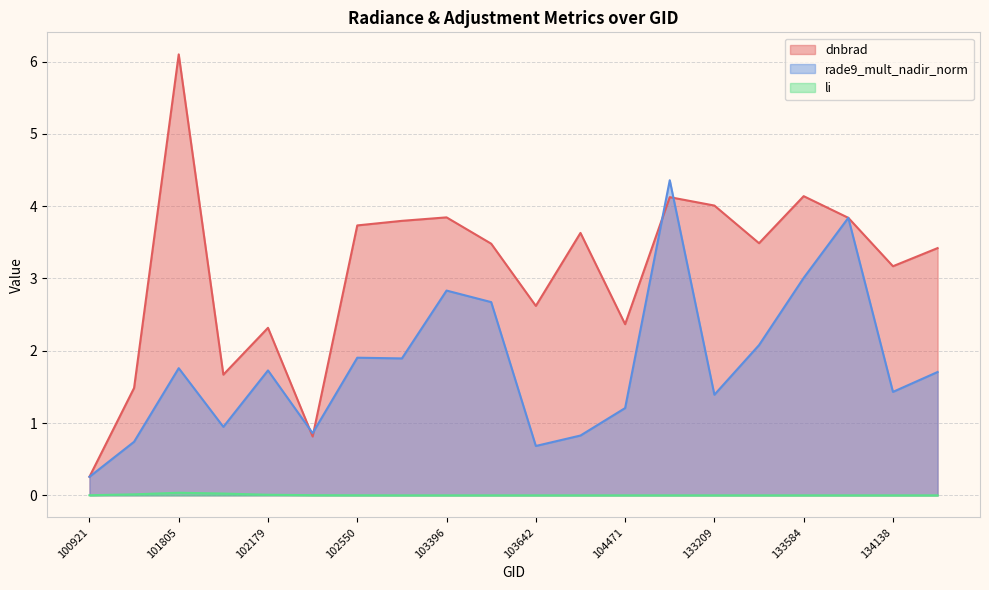

True or false: rade9_mult_nadir_norm has more than 2 points higher than both neighbors.

True